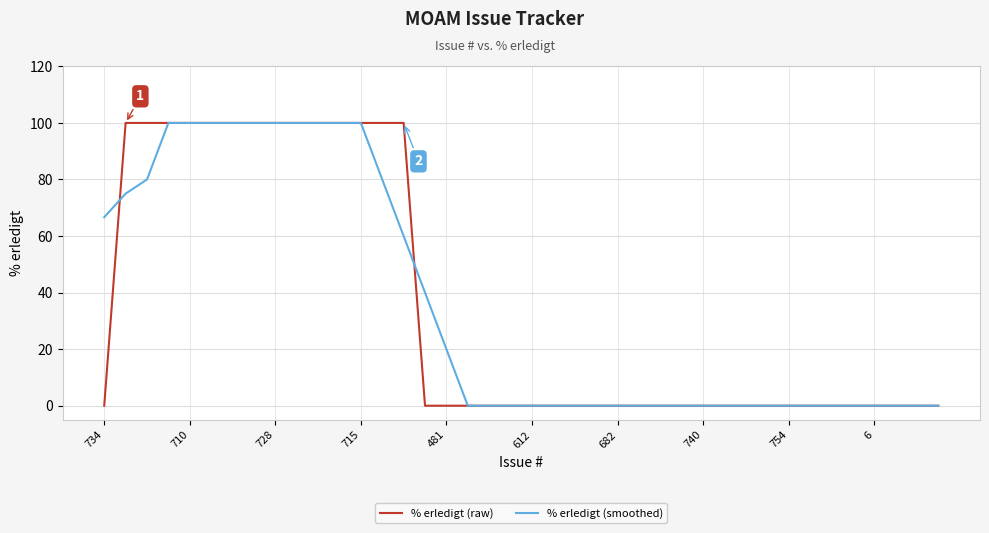

True or false: % erledigt (smoothed) and % erledigt (raw) cross at least once.

True